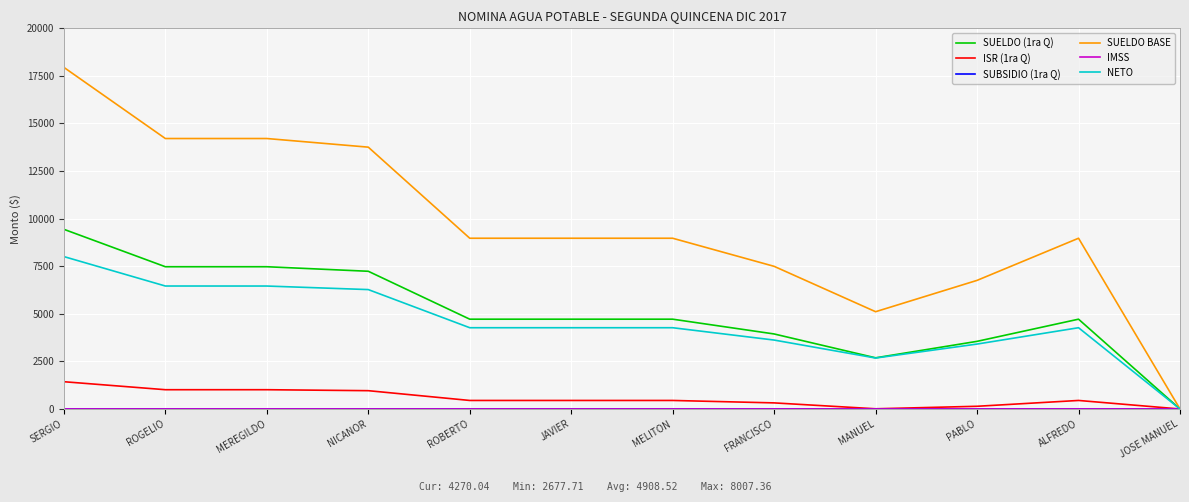

At which category is the sum across all series the highest?

SERGIO